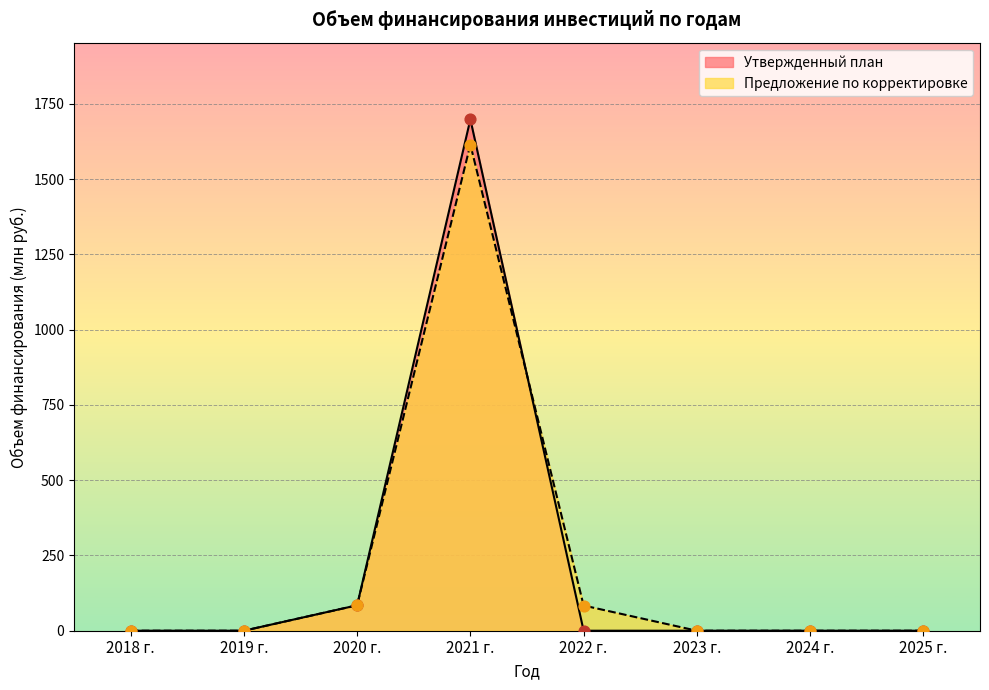

Which series has the widest spread of Y values?

Утвержденный план